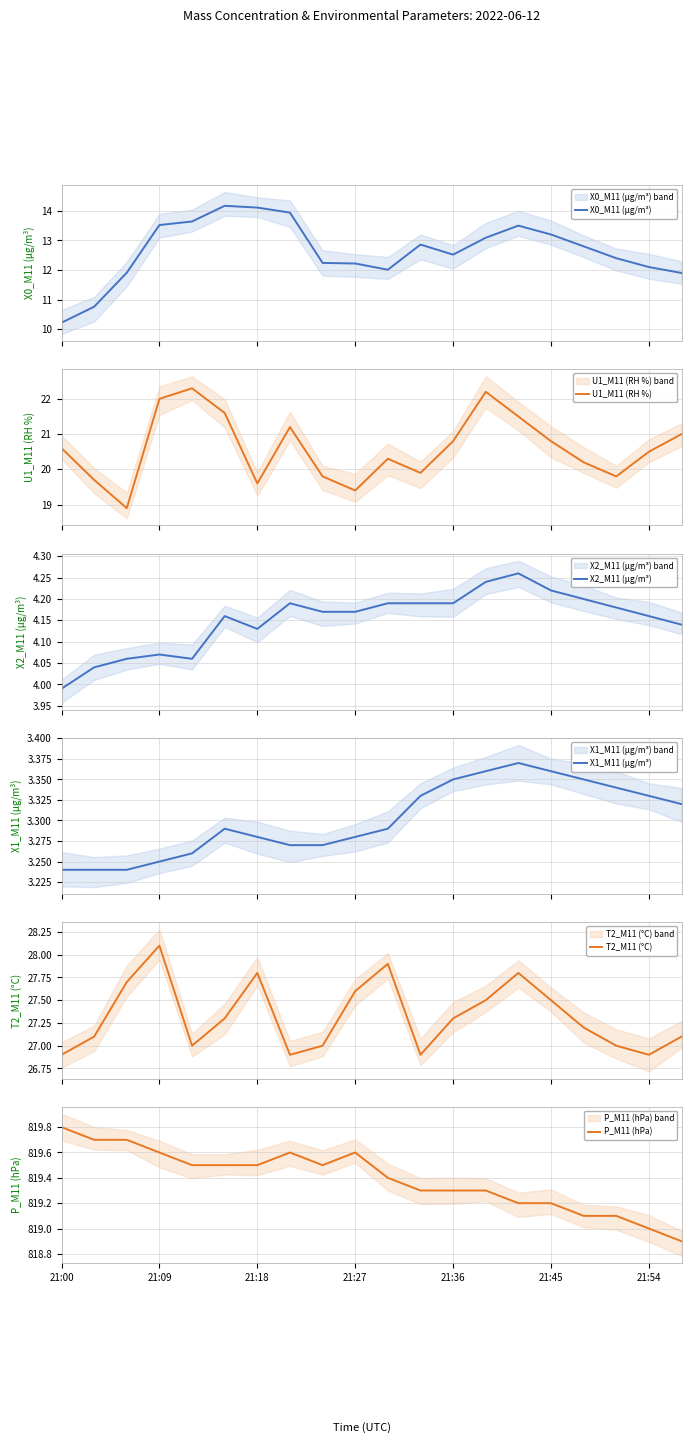

What is the sum of all X0_M11 (μg/m³) values?

253.1